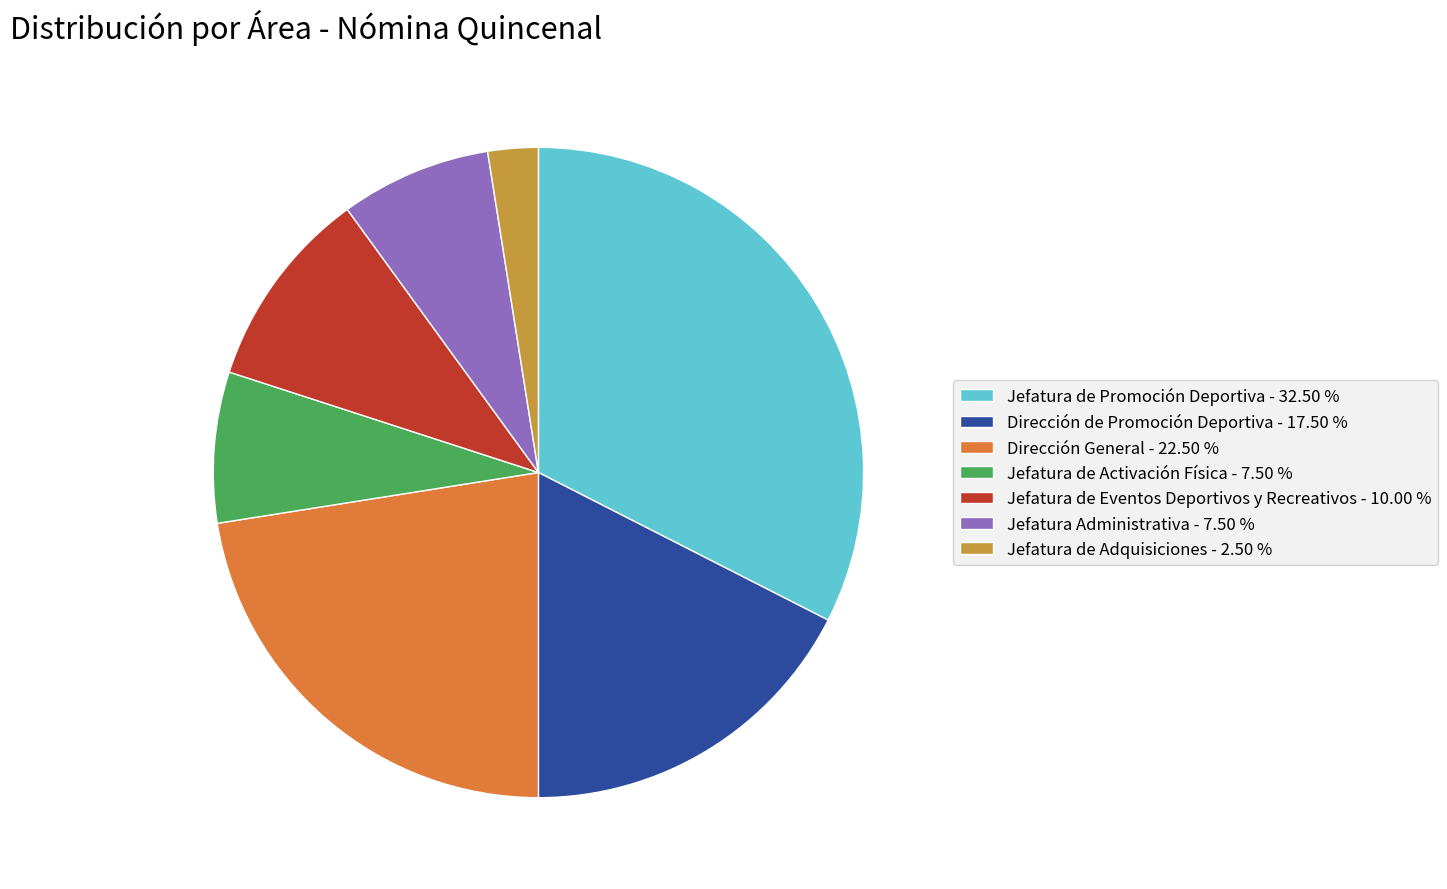

Do Jefatura de Promoción Deportiva - 32.50 % and Dirección General - 22.50 % together represent more than half of the pie?

Yes